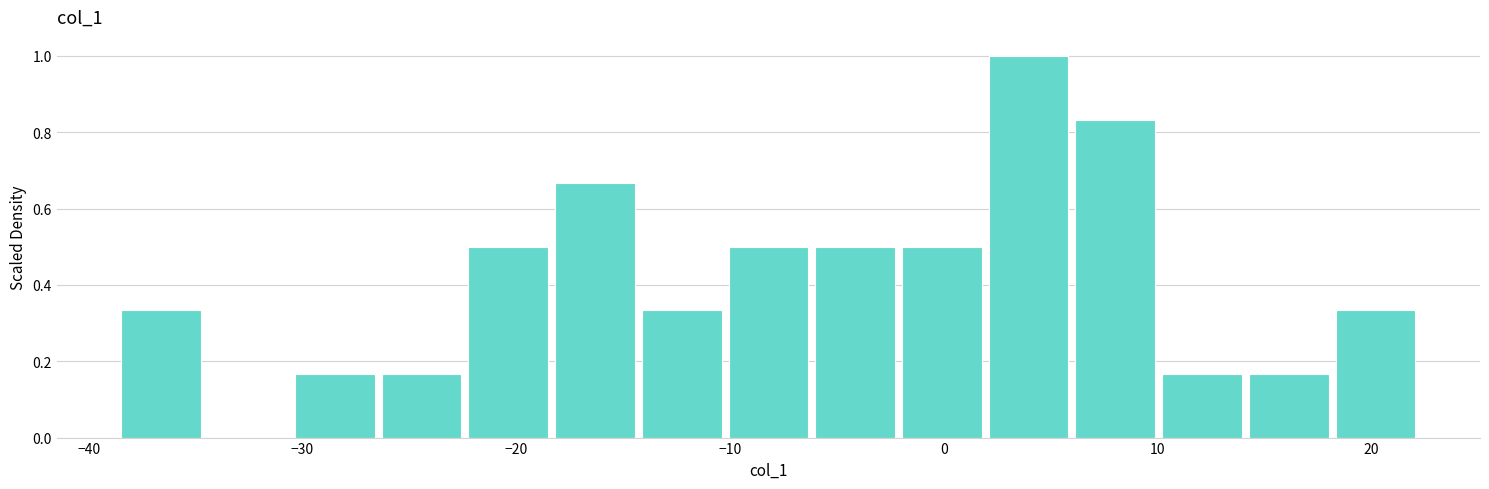

Which range on the x-axis has the tallest bar?

2 to 6